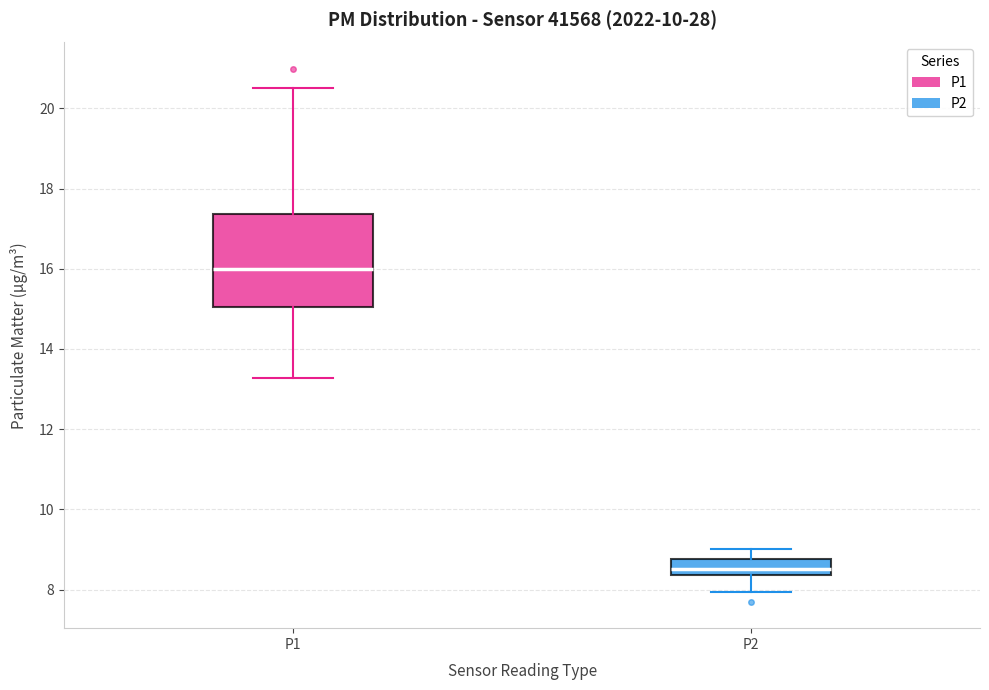

Which box's median line is the lowest?

P2